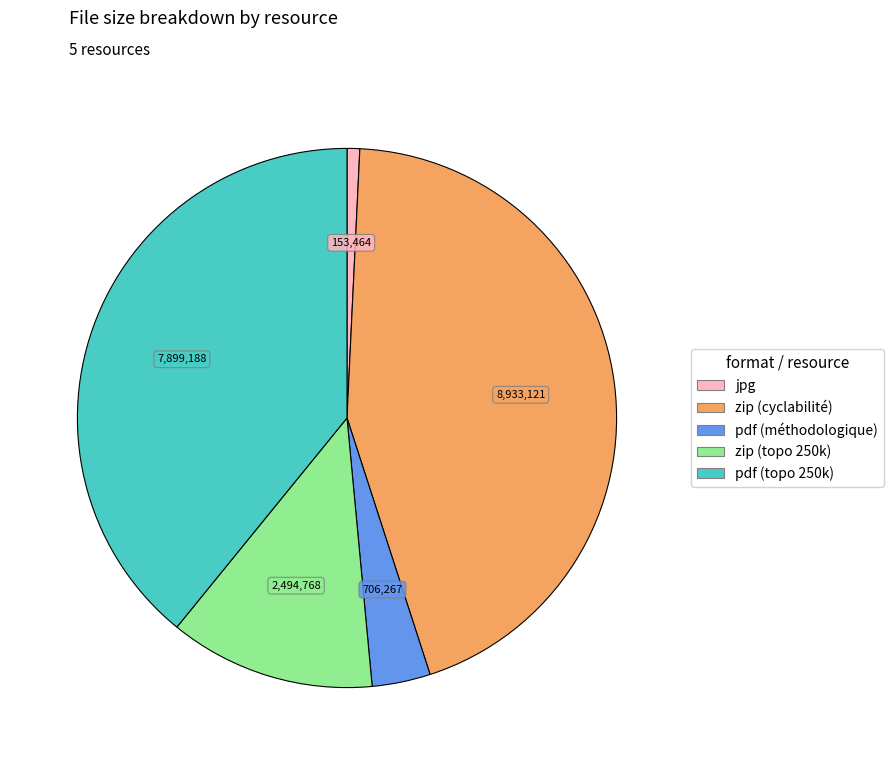

Is there a majority slice in this chart?

No